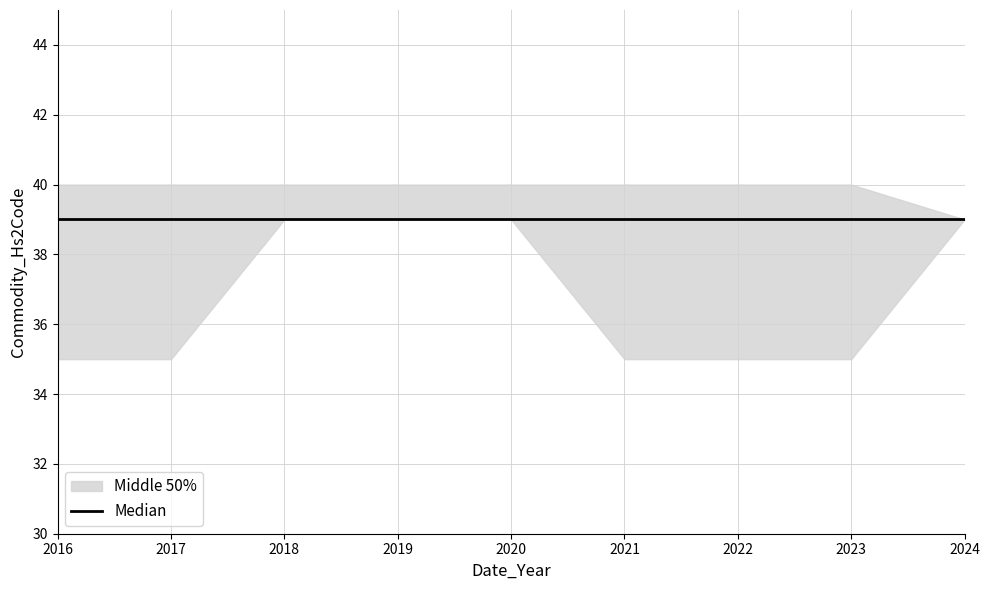

What is the value of the Median point at the 7th from the left?

39